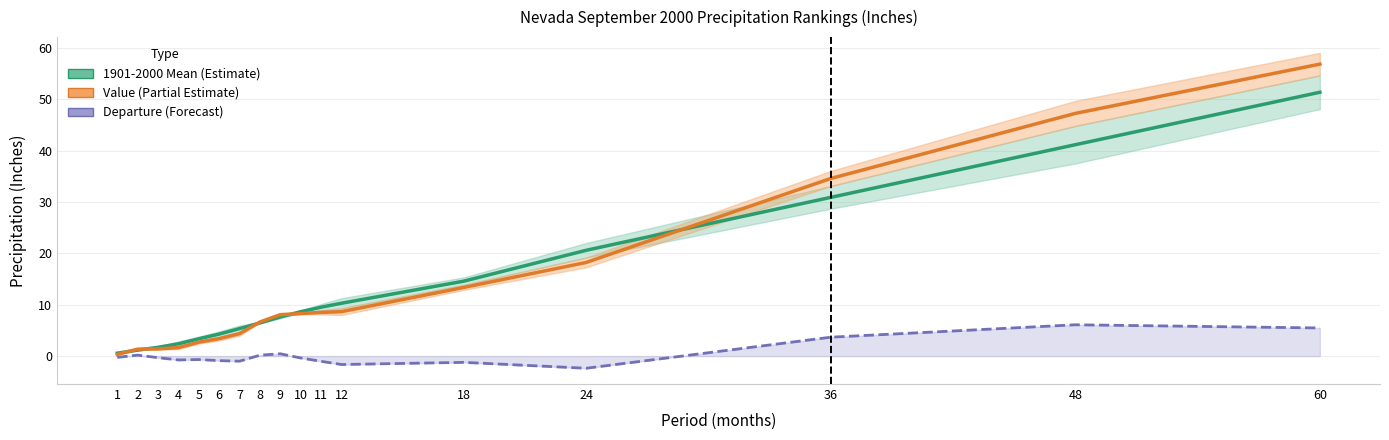

Is it true that Value equals 4.4 at 7?

True